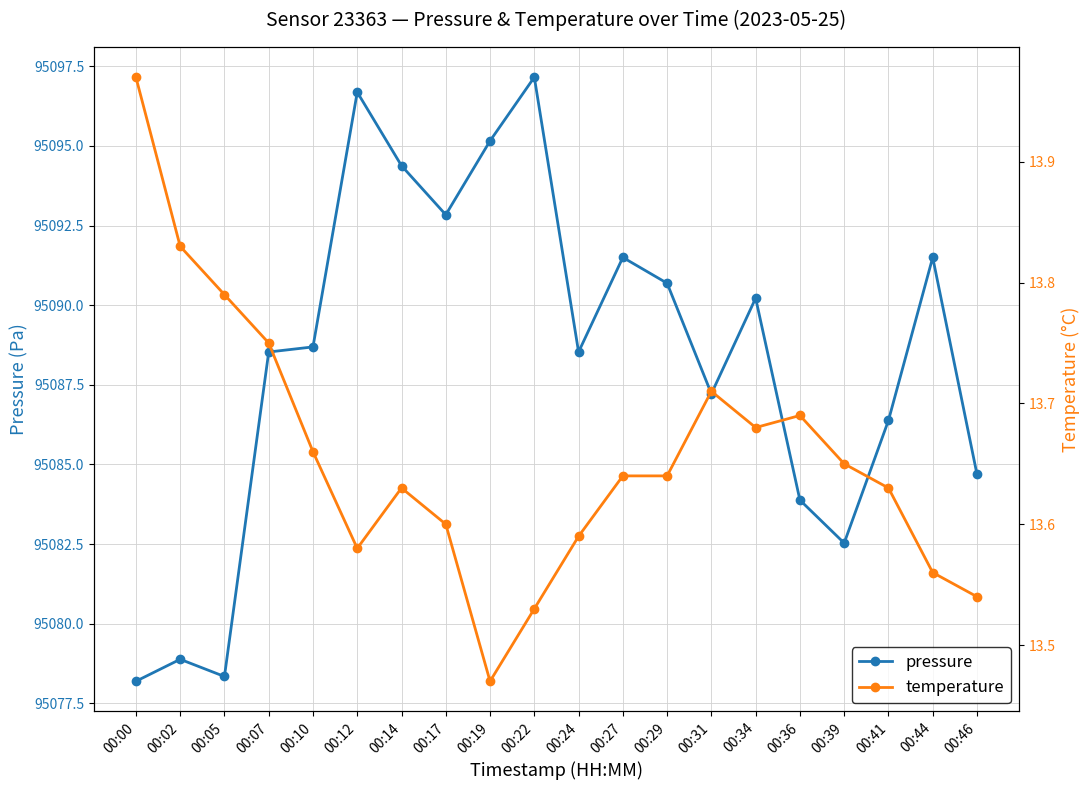

True or false: temperature has a value of 9.3 at 00:24.

False